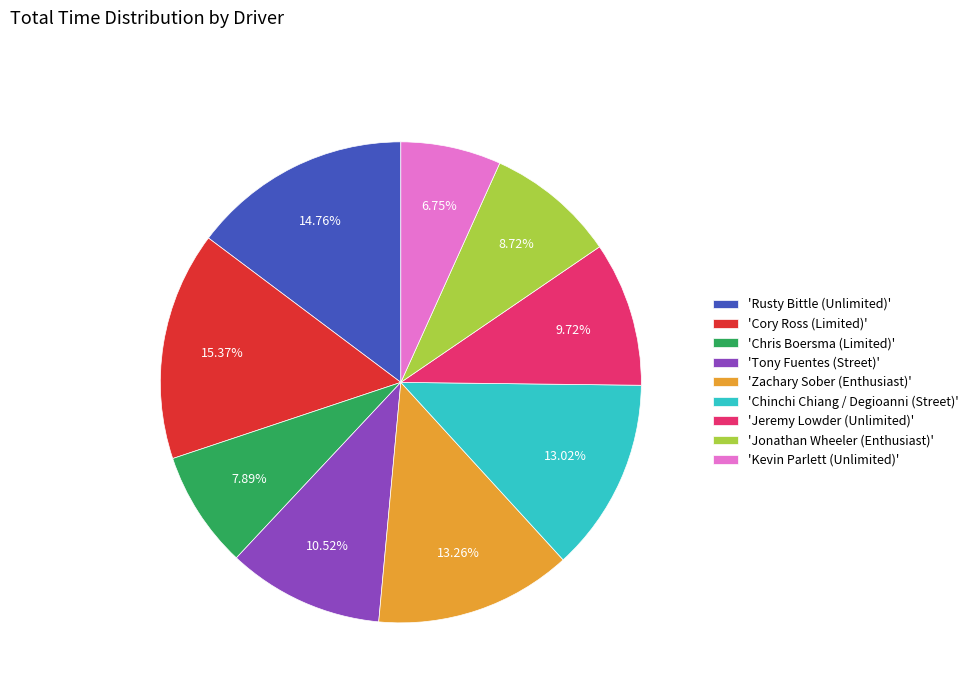

To the nearest percent, what is the average slice percentage?

11%